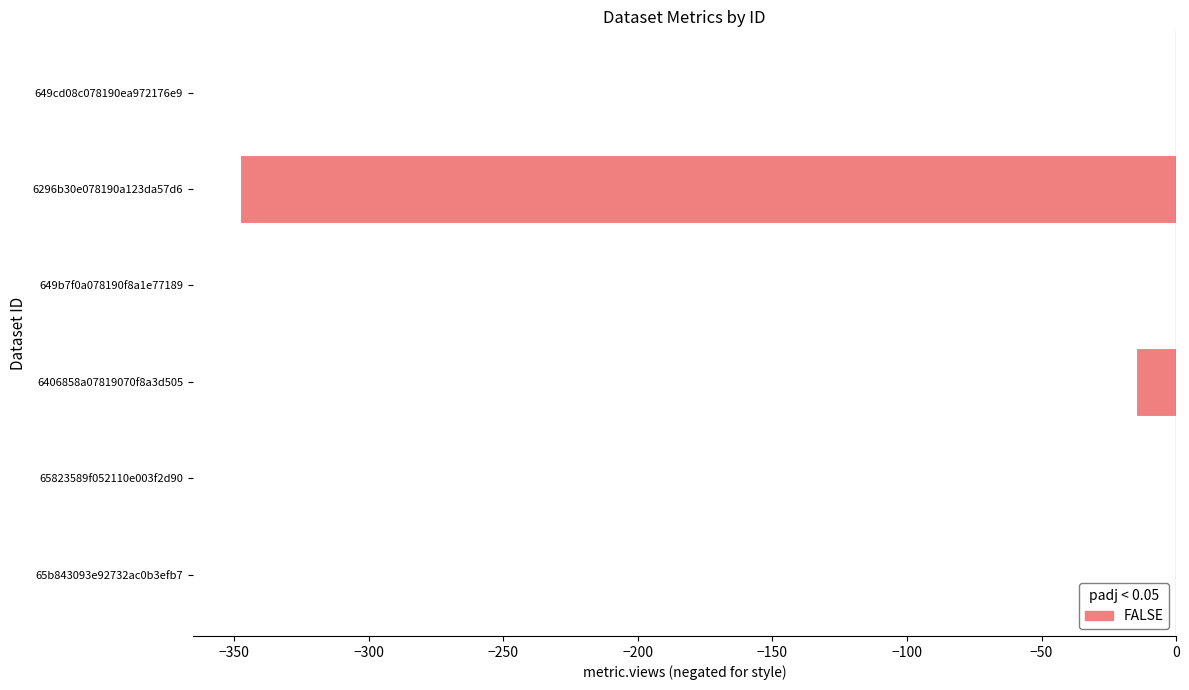

True or false: the data shows 0 at 649b7f0a078190f8a1e77189.

True